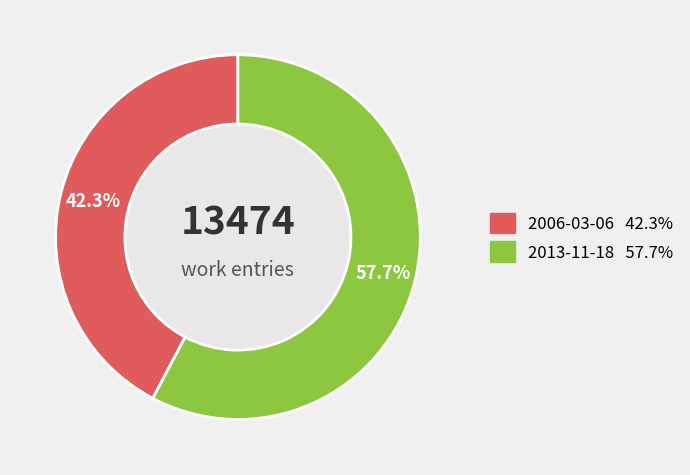

Does any single category account for the majority?

Yes